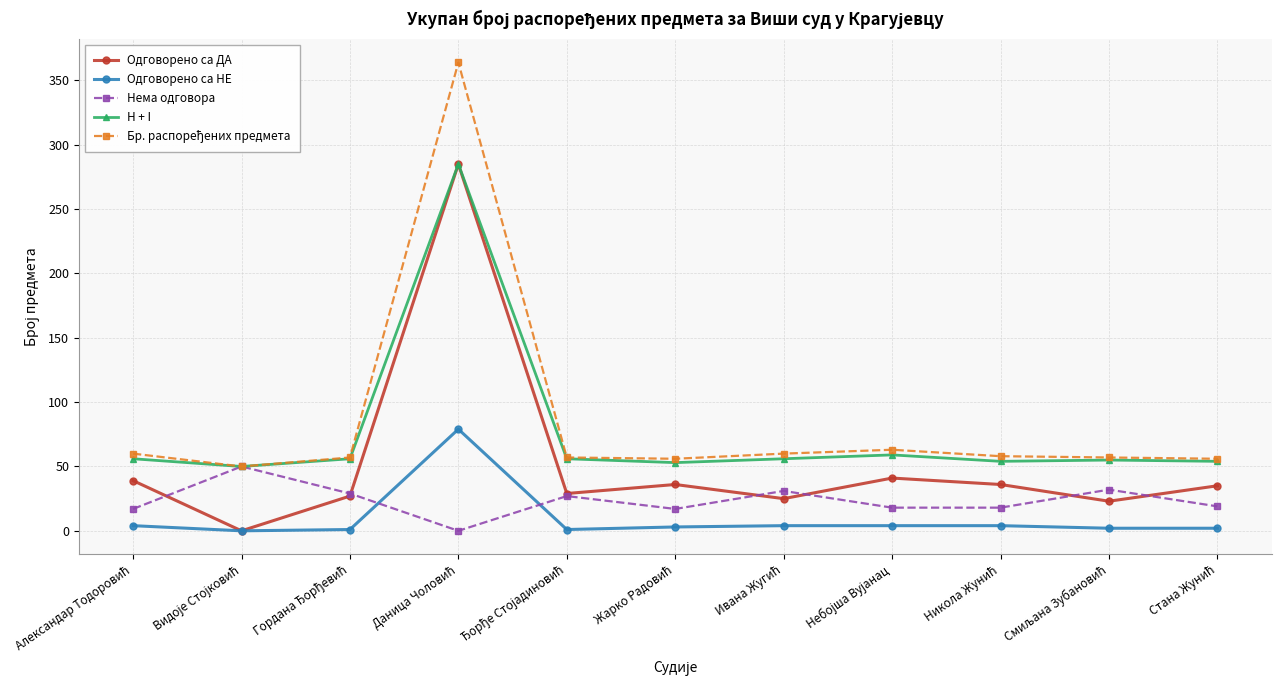

What is the value of the Одговорено са ДА point at the 11th from the left?

35